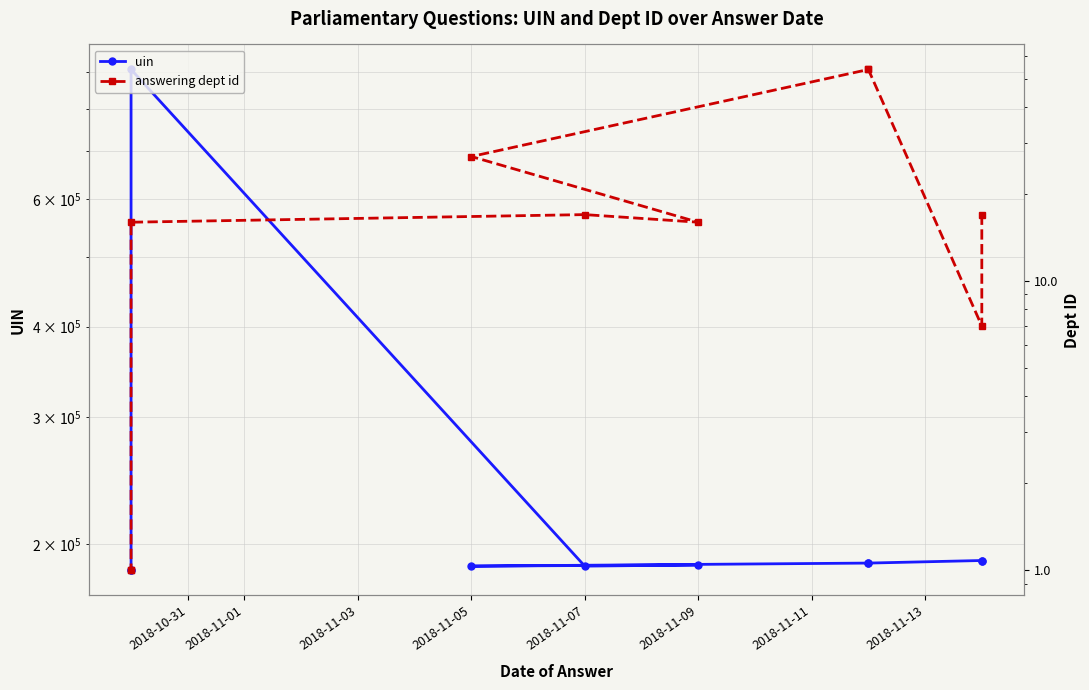

What is the smallest value displayed?

1